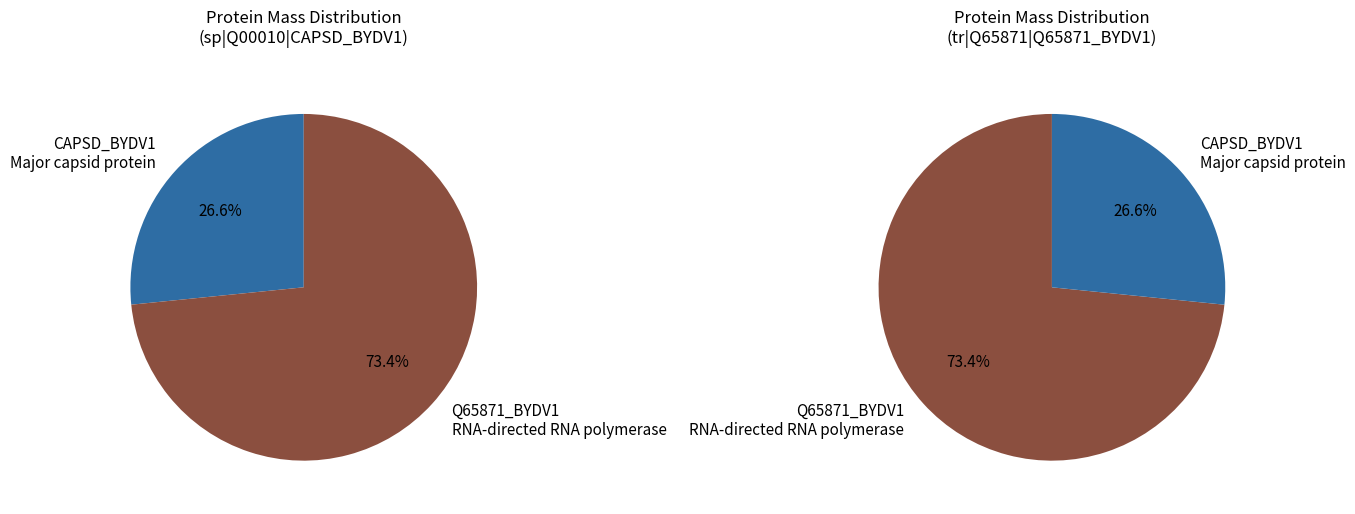

To the nearest percent, what is the difference between the largest and smallest slice percentages?

47%